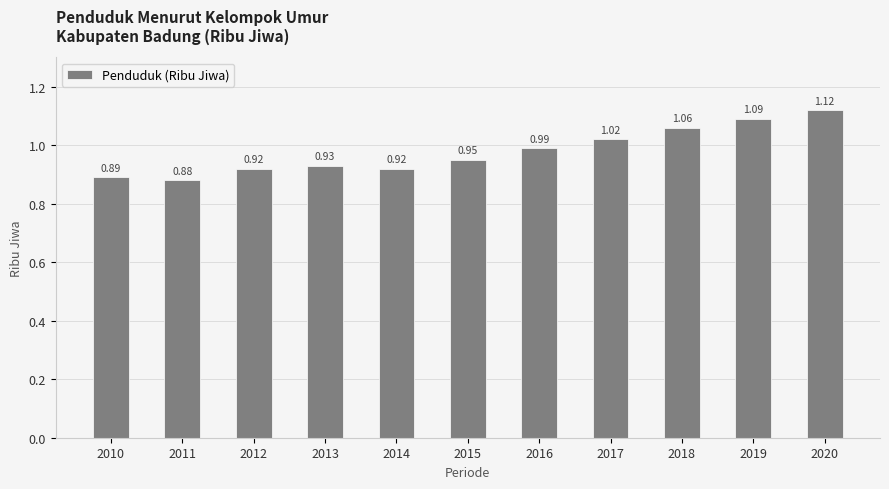

What is the sum of all values?

10.8